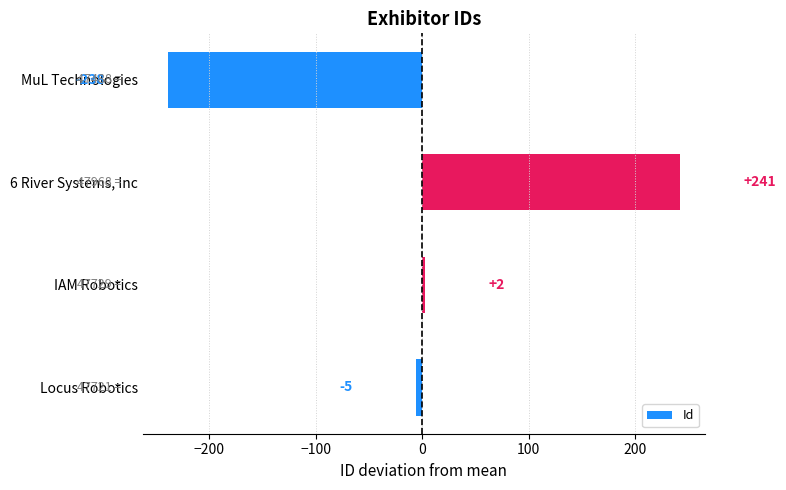

At which label is the value closest to 1?

IAM Robotics